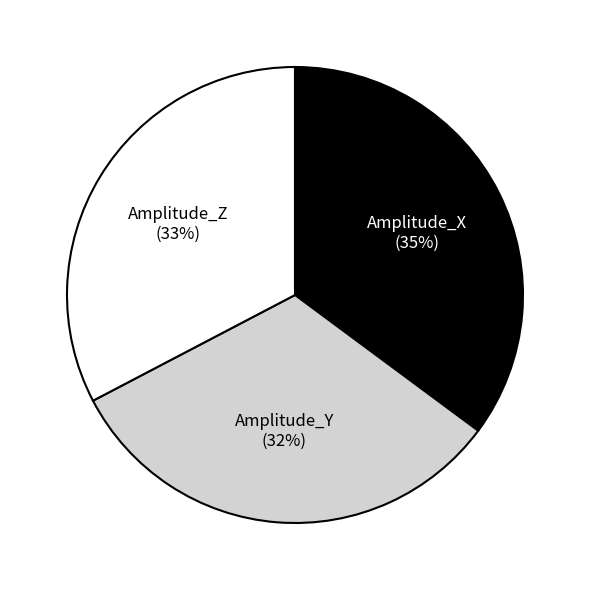

Is there any slice that represents more than half of the pie?

No